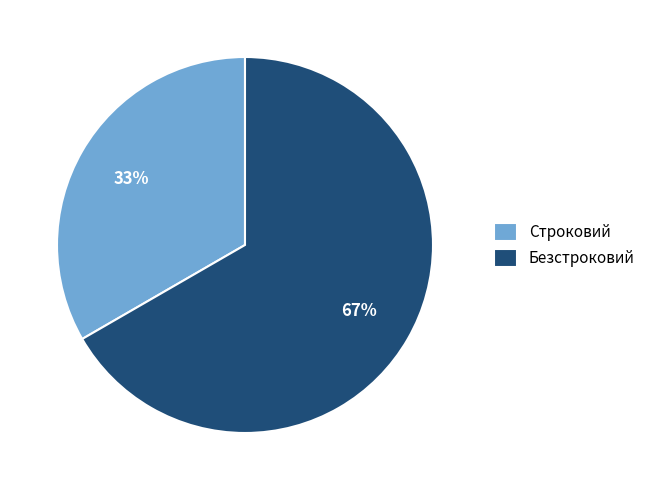

Which slice is the smallest?

Строковий